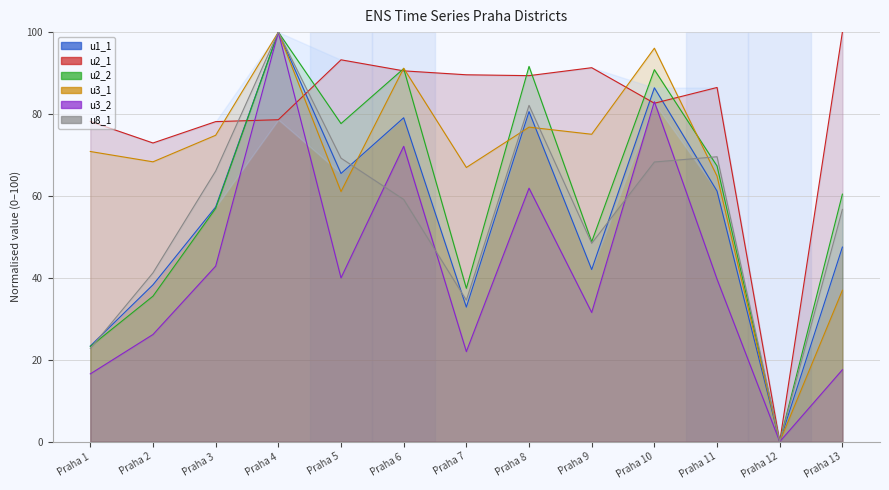

True or false: u8_1 and u2_1 cross at least once.

True